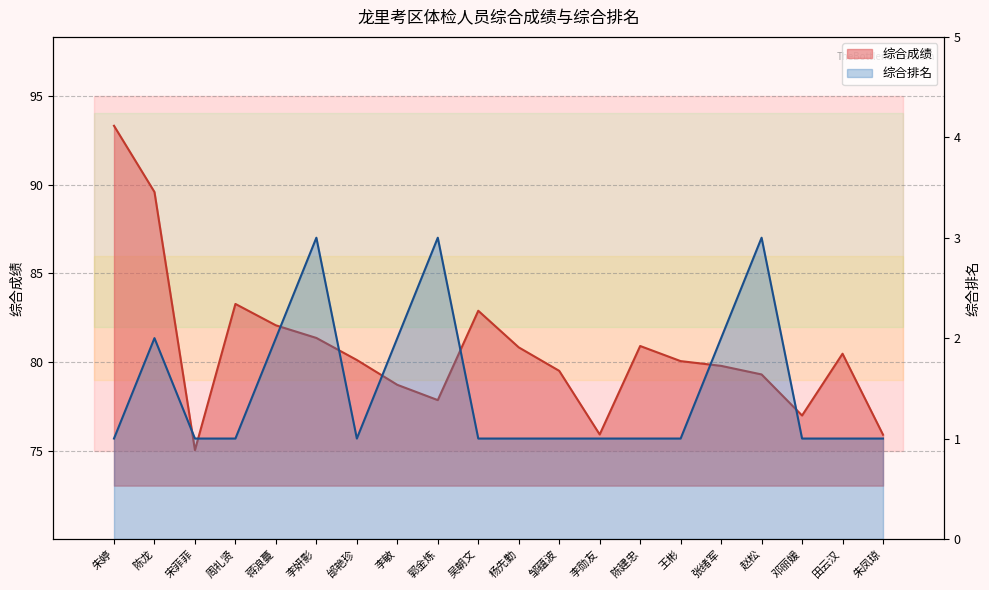

How many values in the 综合成绩 series exceed 80?

11